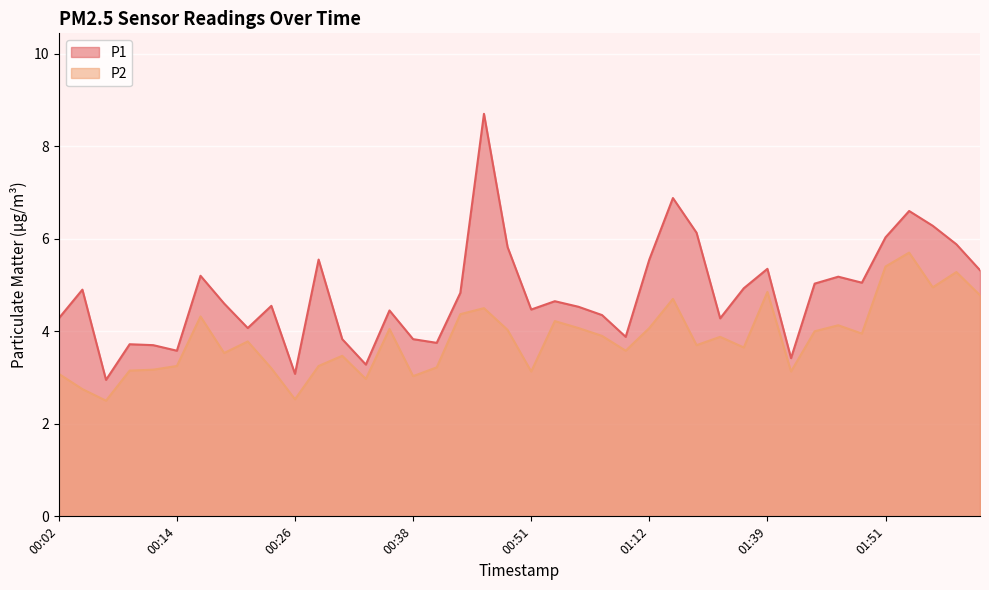

Is the value of P1 at 00:31 greater than the value of P2 at 01:49?

No